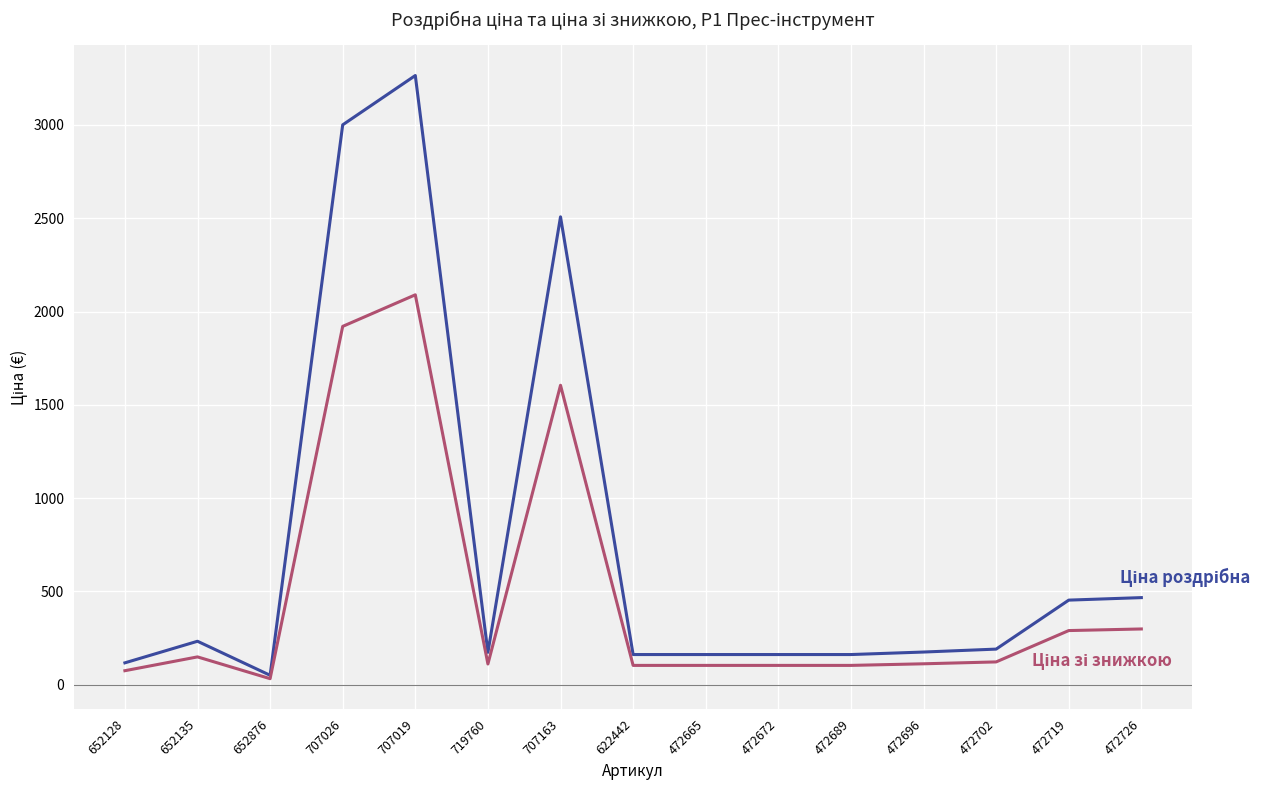

At which category is the sum across all series the highest?

707019